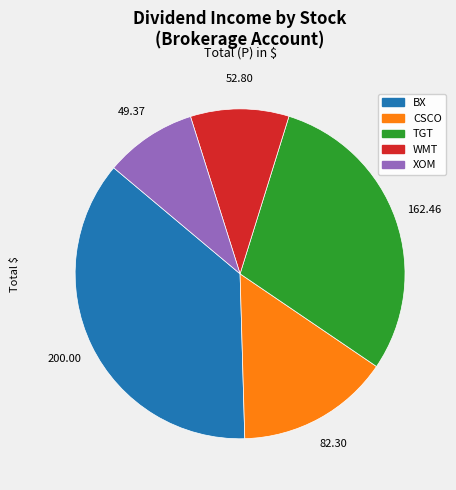

How many slices are in this pie chart?

5